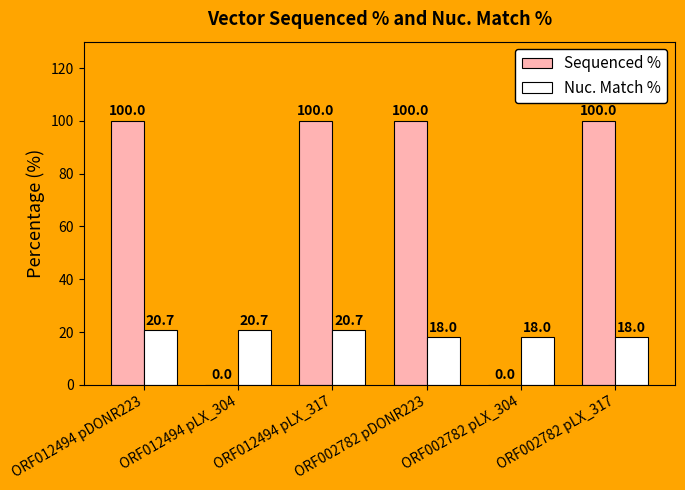

Which series has the largest total across all categories?

Sequenced %